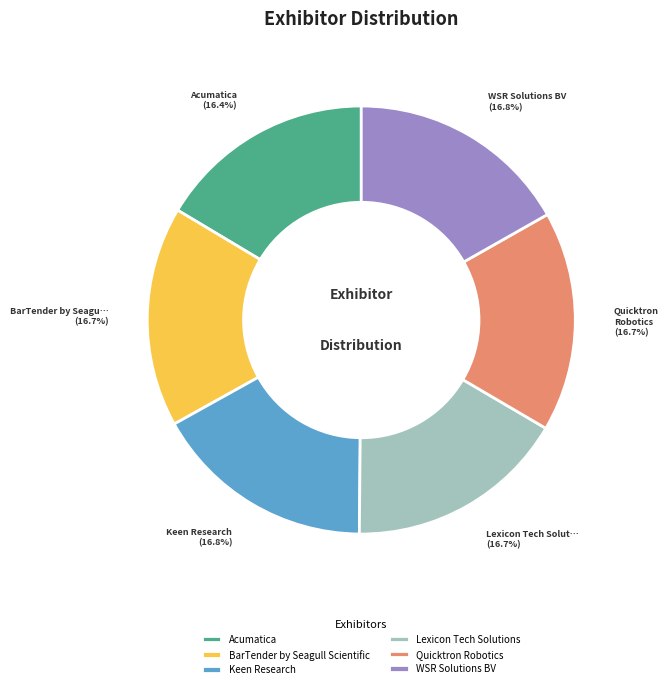

Is the sum of Acumatica and Lexicon Tech Solutions greater than half?

No